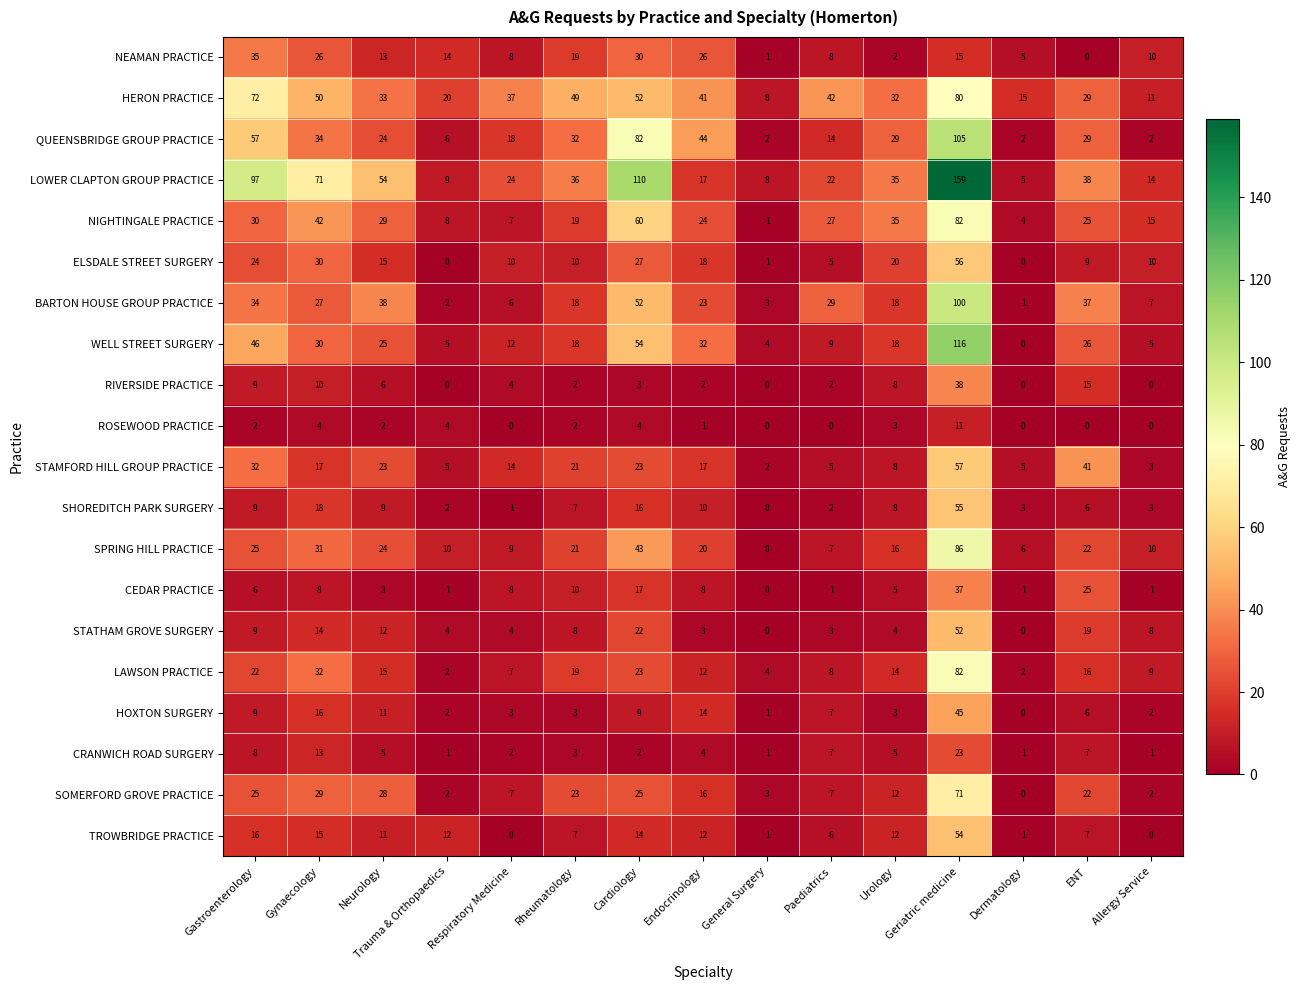

What is the difference between the highest and lowest values at Gastroenterology?

95